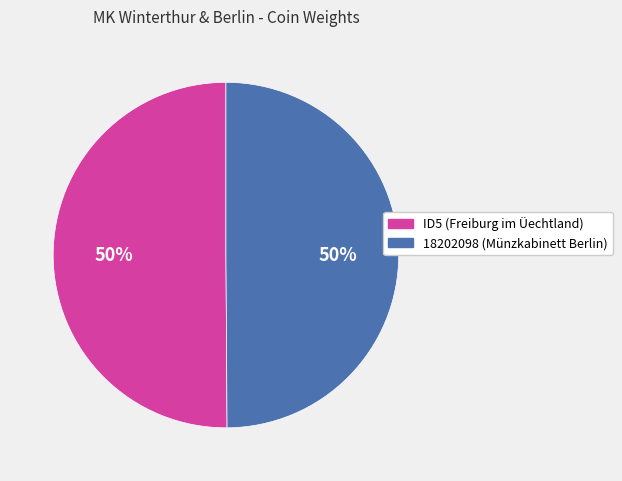

Do 18202098 (Münzkabinett Berlin) and ID5 (Freiburg im Üechtland) together represent more than half of the pie?

Yes